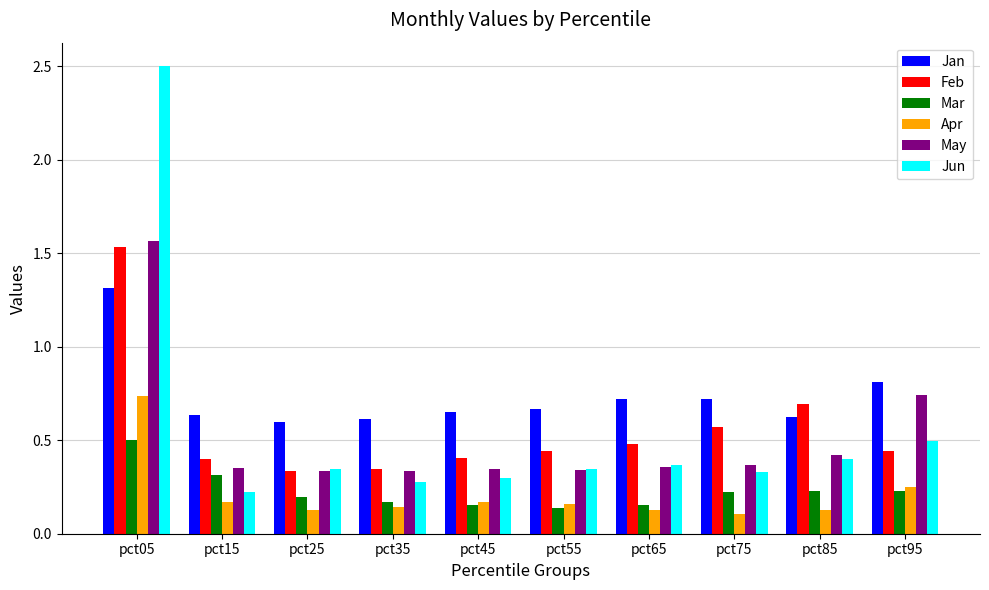

Rank the series by their maximum value, from highest to lowest.

Jun, May, Feb, Jan, Apr, Mar